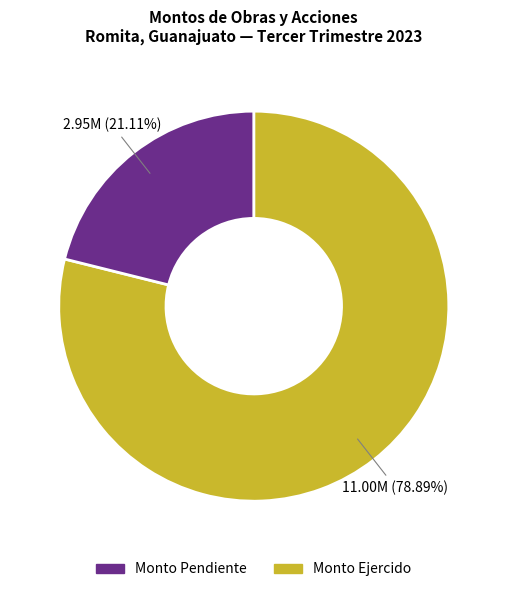

How many slices are in this pie chart?

2